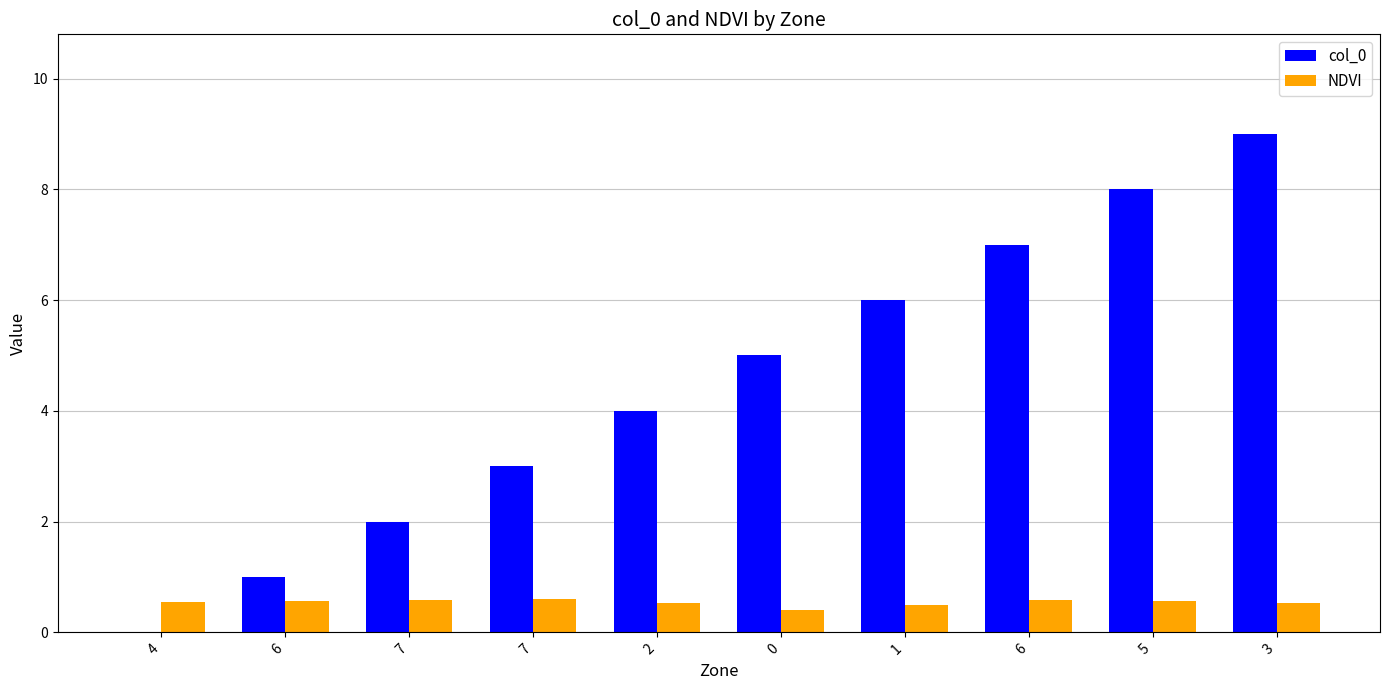

What is the sum of the col_0 values at 7 and 0?

7.0